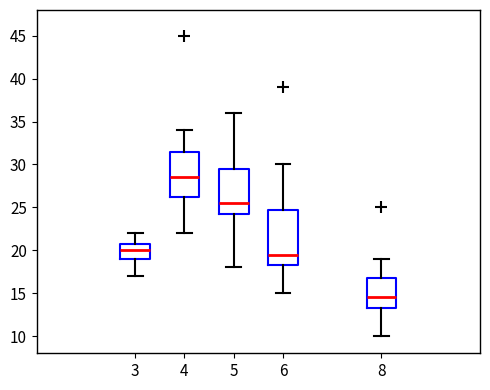

Reading left to right, read every box against the y-axis: the position of its median line, the range the box covers, and the ends of its whiskers. The values are not printed on the chart, so give them approximately, as read against the axis.

3: median 20.0, box 19.0 to 21.0, whiskers 17.0 to 22.0
4: median 28.5, box 26.5 to 31.5, whiskers 22.0 to 34.0
5: median 25.5, box 24.5 to 29.5, whiskers 18.0 to 36.0
6: median 19.5, box 18.5 to 25.0, whiskers 15.0 to 30.0
8: median 14.5, box 13.5 to 17.0, whiskers 10.0 to 19.0